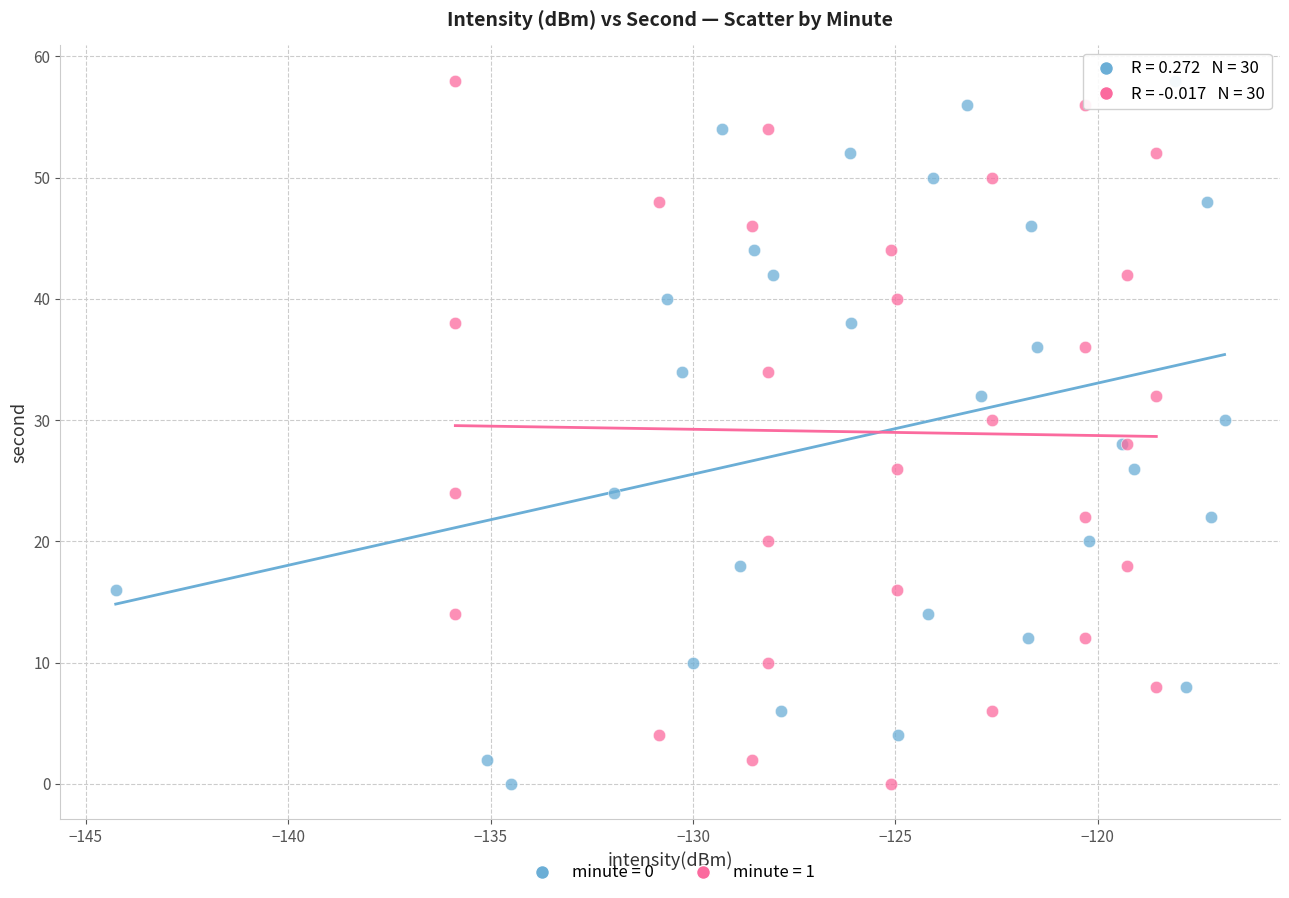

What are all the series names shown in the legend?

minute = 0, minute = 1